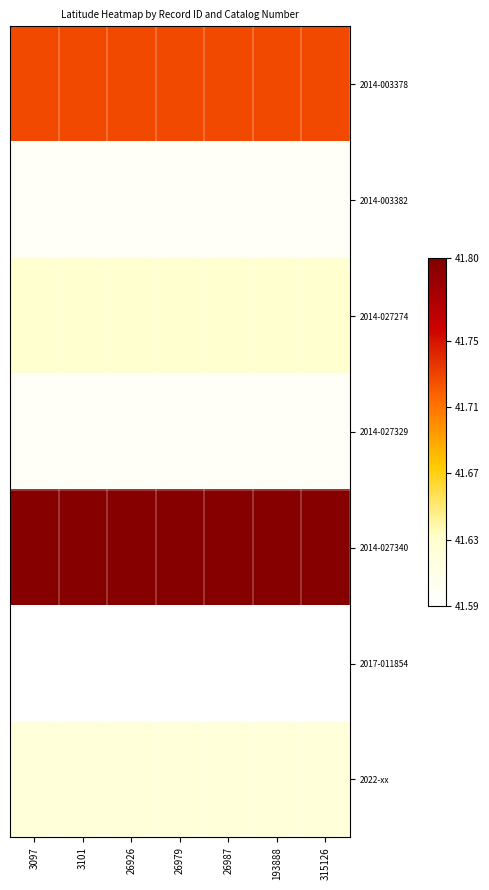

Reading left to right, what are all the values shown in this chart?

2014-003378: 3097=41.7	3101=41.7	26926=41.7	26979=41.7	26987=41.7	193888=41.7	315126=41.7
2014-003382: 3097=41.6	3101=41.6	26926=41.6	26979=41.6	26987=41.6	193888=41.6	315126=41.6
2014-027274: 3097=41.6	3101=41.6	26926=41.6	26979=41.6	26987=41.6	193888=41.6	315126=41.6
2014-027329: 3097=41.6	3101=41.6	26926=41.6	26979=41.6	26987=41.6	193888=41.6	315126=41.6
2014-027340: 3097=41.8	3101=41.8	26926=41.8	26979=41.8	26987=41.8	193888=41.8	315126=41.8
2017-011854: 3097=41.6	3101=41.6	26926=41.6	26979=41.6	26987=41.6	193888=41.6	315126=41.6
2022-xx: 3097=41.6	3101=41.6	26926=41.6	26979=41.6	26987=41.6	193888=41.6	315126=41.6